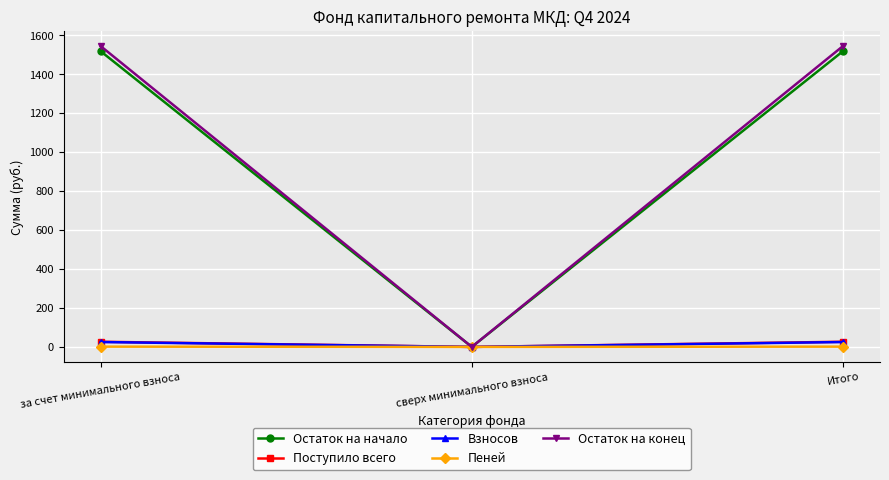

The value of Остаток на конец at Итого is 389.4. True or false?

False